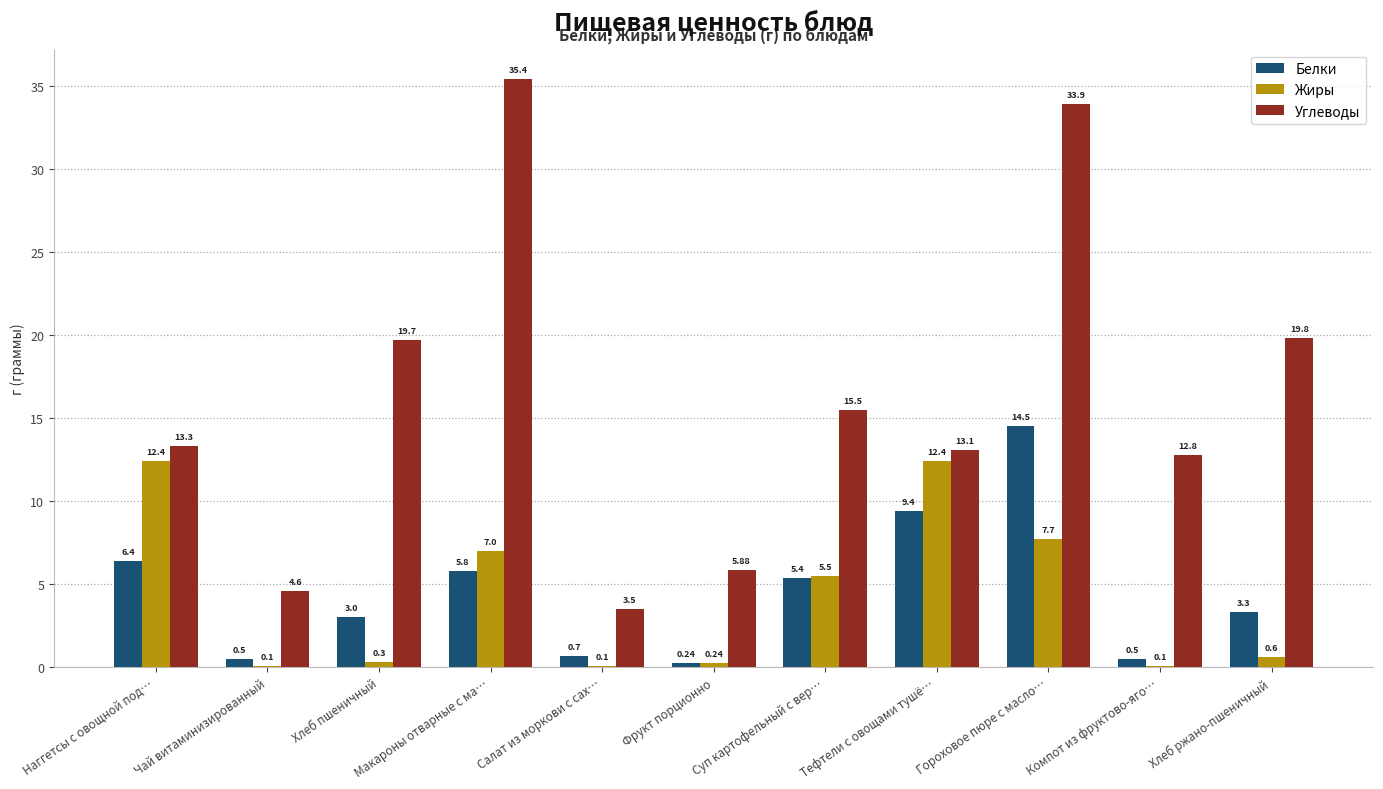

At which category does the chart reach its peak across all series?

Макароны отварные с ма…